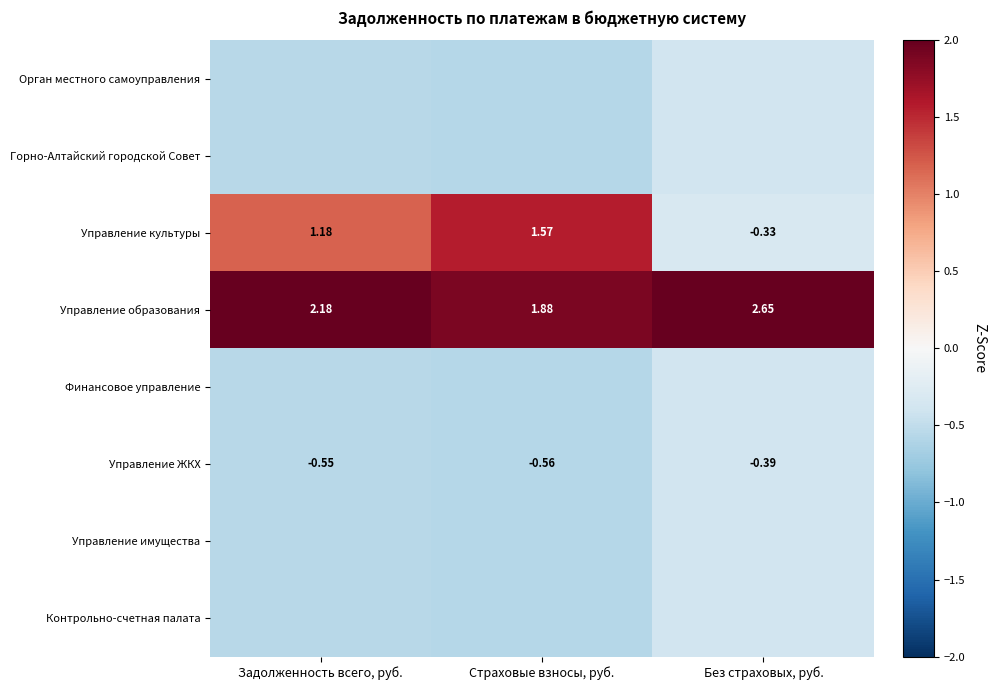

What is the sum of all Управление образования values?

6.7